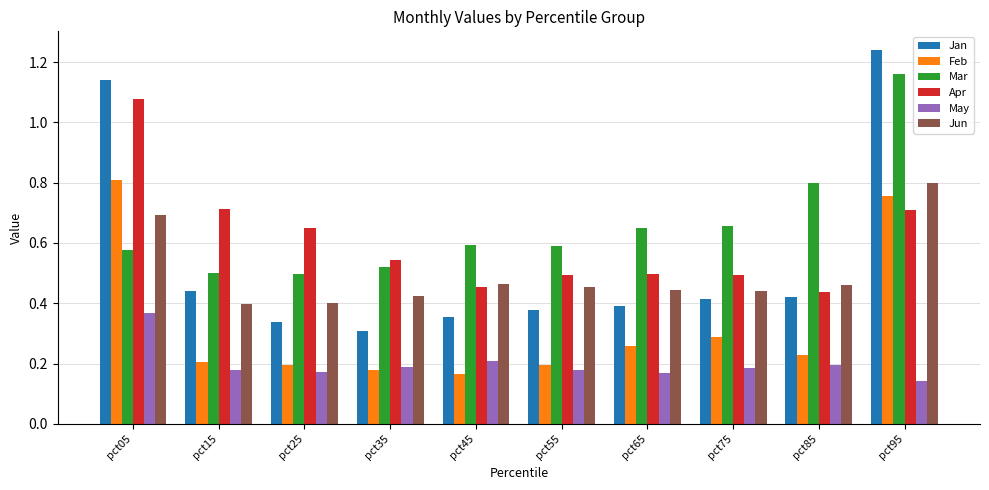

At pct65, list the series in order from largest to smallest.

Mar, Apr, Jun, Jan, Feb, May